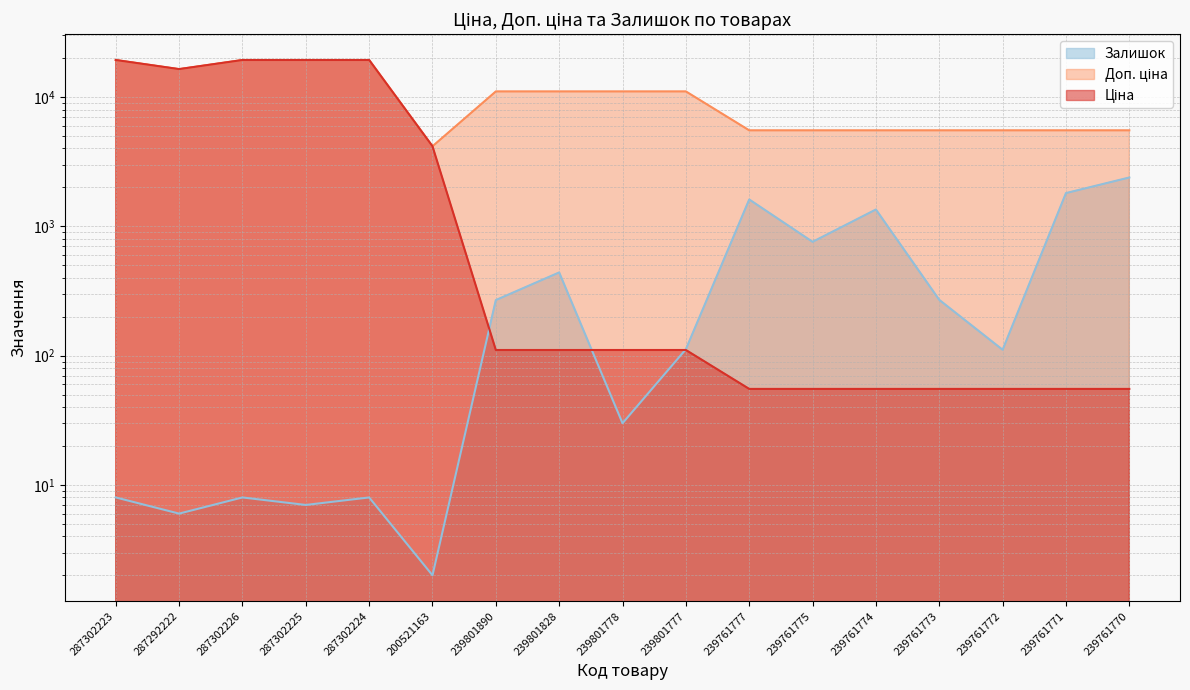

What is the minimum value for Залишок?

2.0